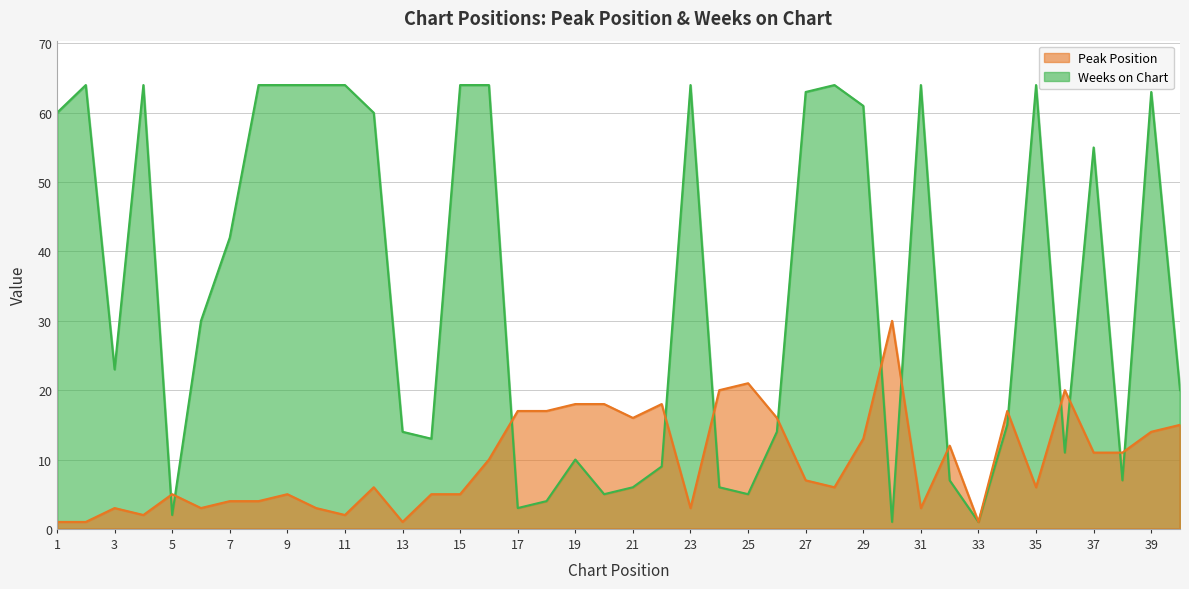

What is the highest value of the Peak Position series?

30